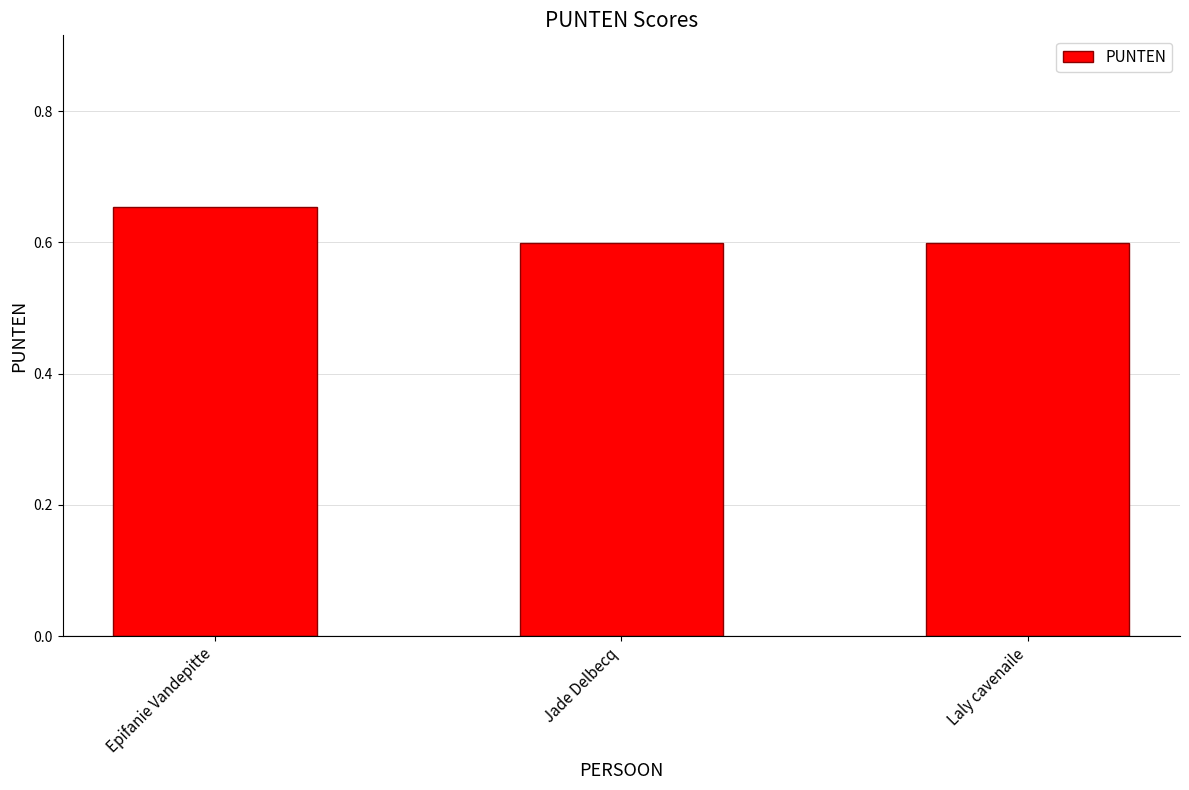

What is the sum of all values?

1.9